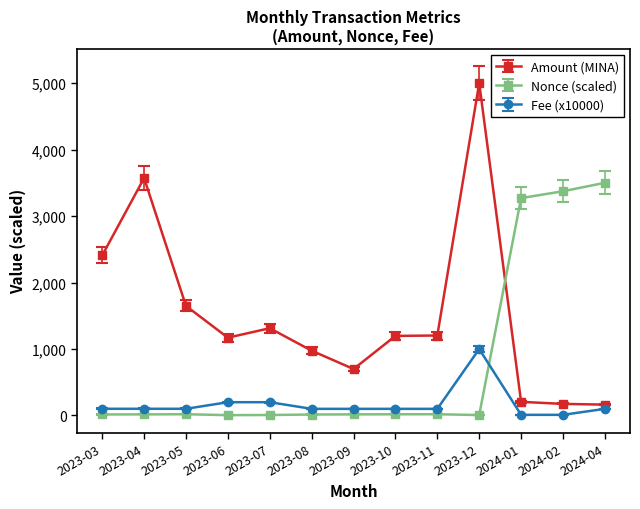

Rank the series by their average value, from lowest to highest.

Fee (x10000), Nonce (scaled), Amount (MINA)